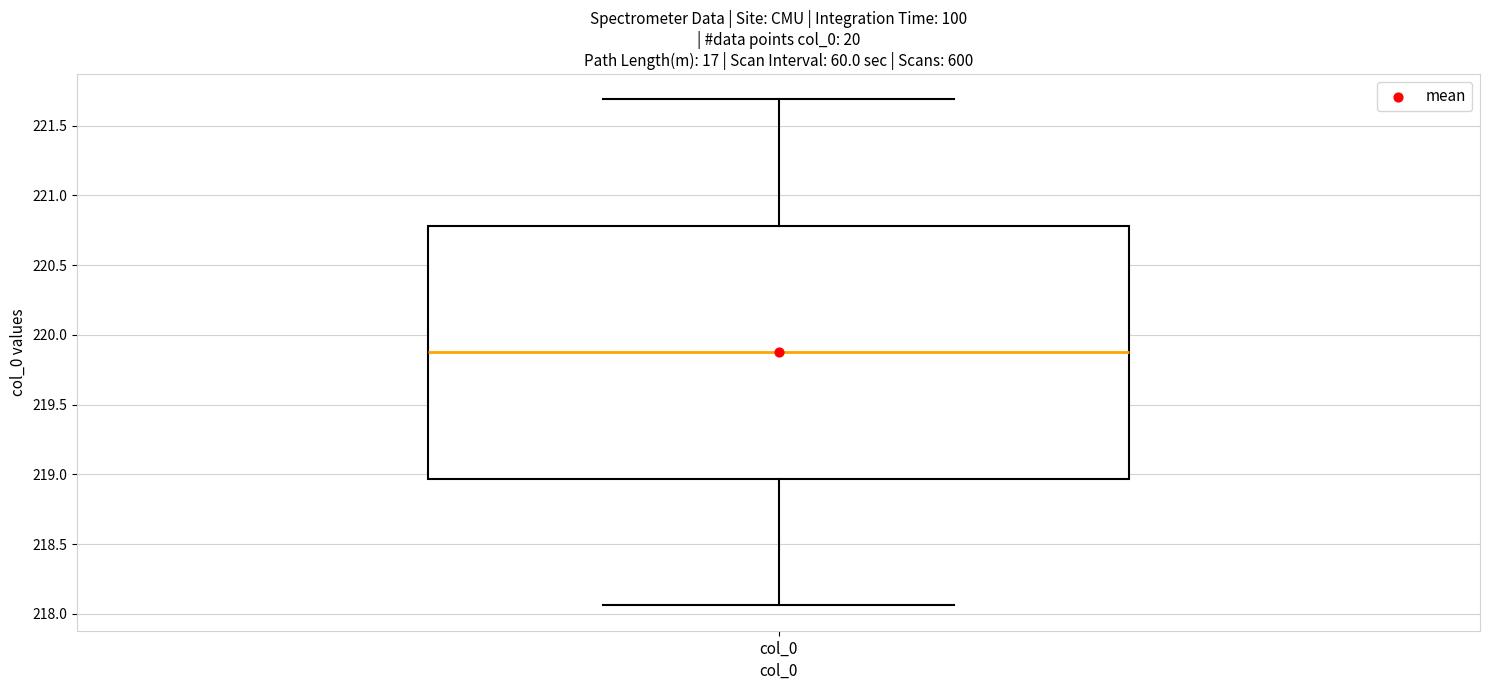

Where is the upper edge of the box for col_0 on the y-axis? The values are not printed on the chart, so give them approximately, as read against the axis.

220.80